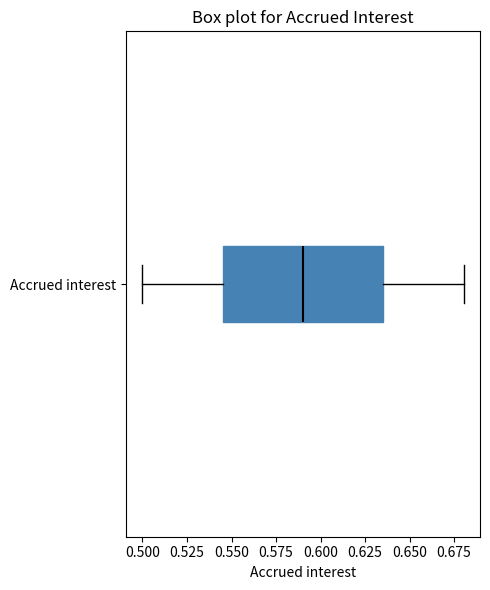

Transcribe this box plot: give where the median line is, the range the box spans, and where the two whiskers end, as read against the x-axis. The values are not printed on the chart, so give them approximately, as read against the axis.

median 0.590, box 0.545 to 0.635, whiskers 0.500 to 0.680